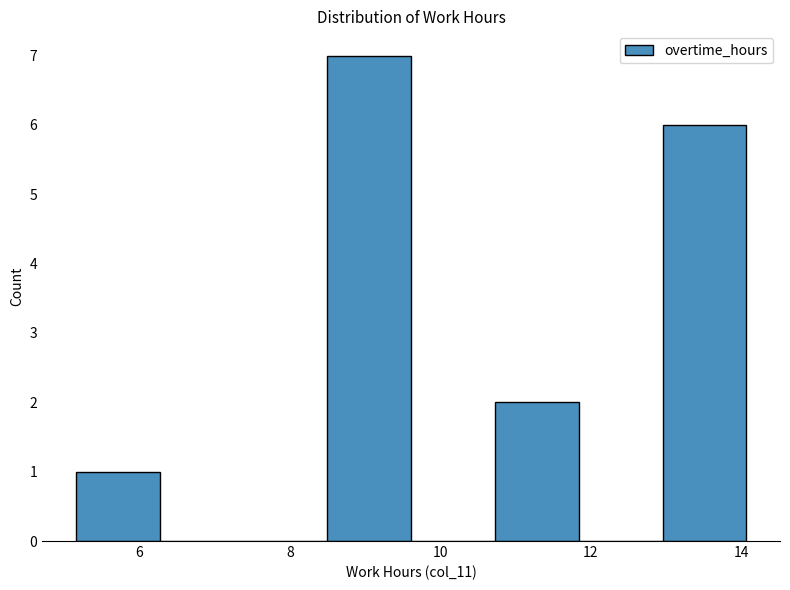

Which range on the x-axis has the tallest bar?

8.4 to 9.6